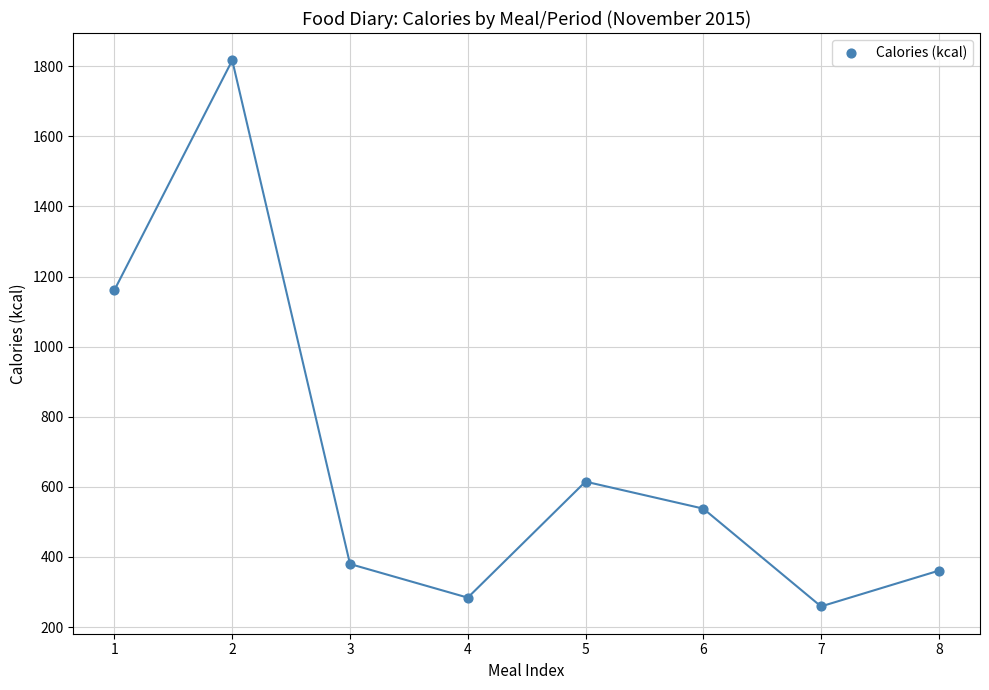

What Y value in the scatter plot is closest to 1038?

1162